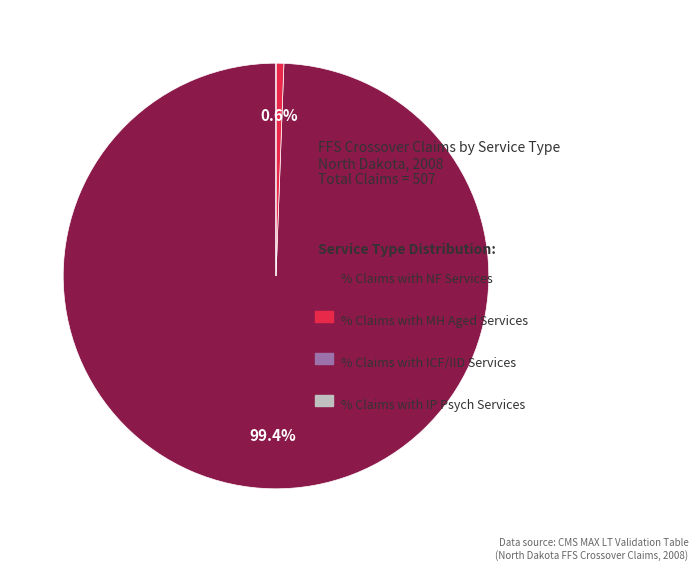

Is there a majority slice in this chart?

Yes